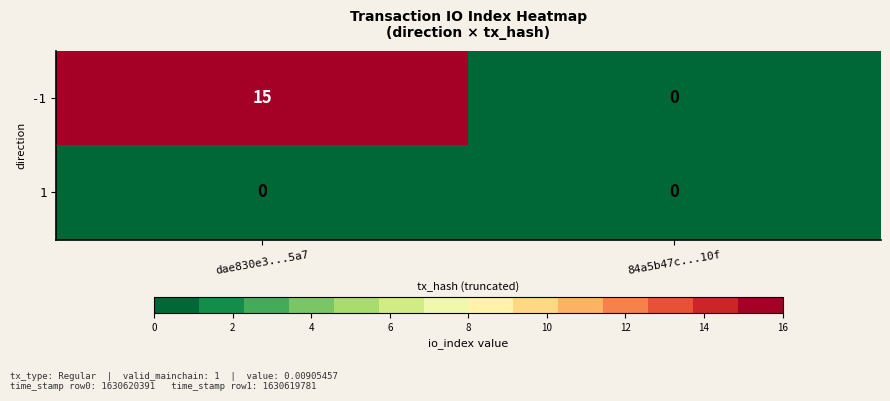

The -1 series shows 3 at dae830e3...5a7. True or false?

False